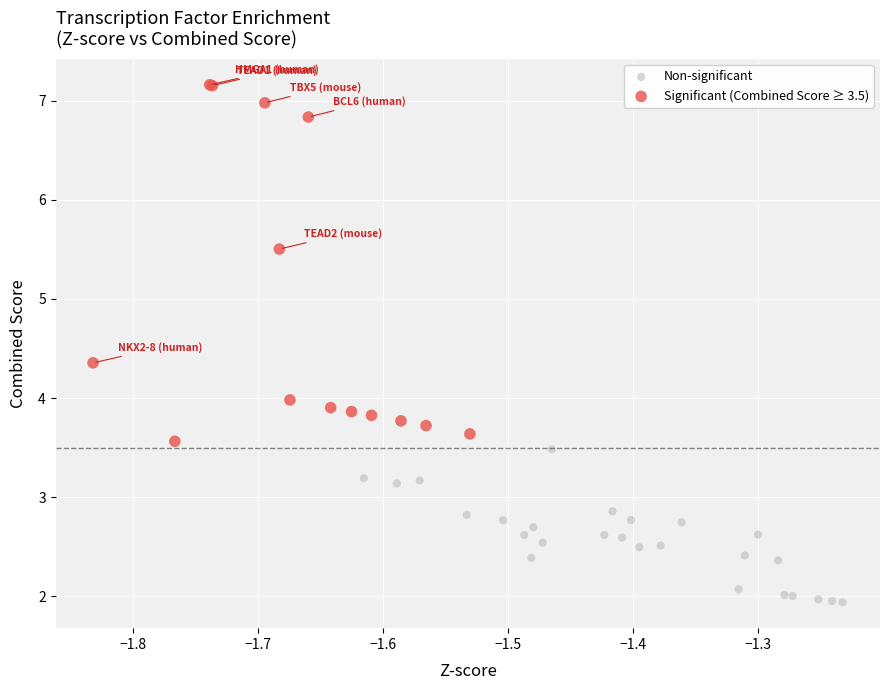

Which series contains the lowest Y value?

Non-significant